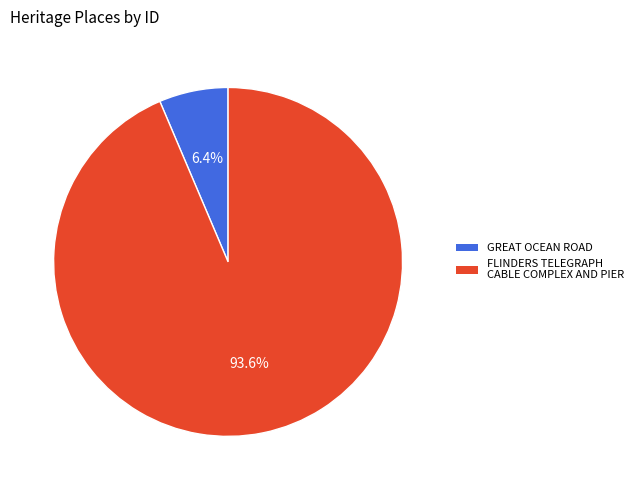

Is the sum of GREAT OCEAN ROAD and FLINDERS TELEGRAPH CABLE COMPLEX AND PIER greater than half?

Yes